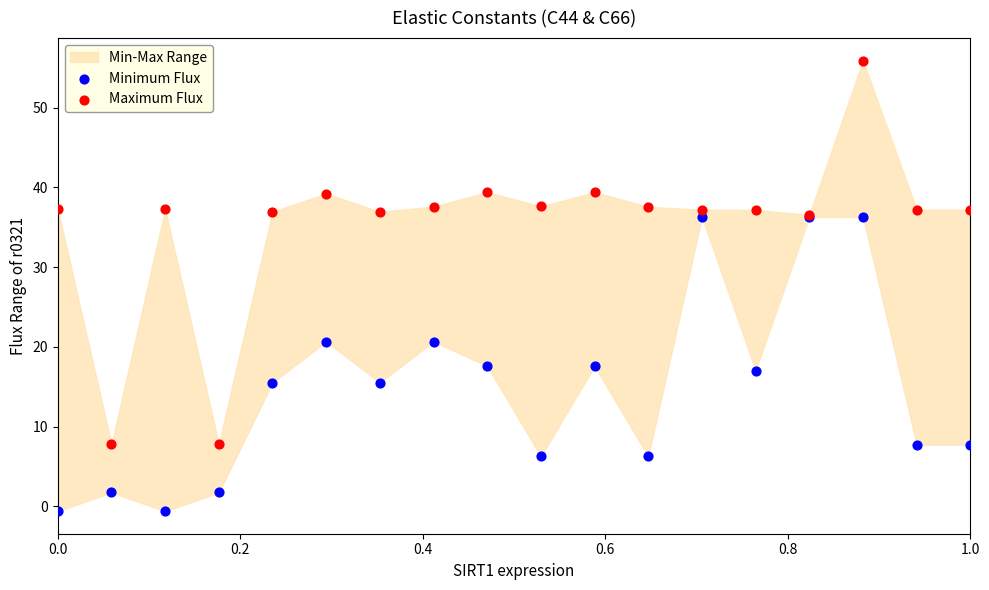

What is the X range (max minus min) for the scatter plot?

1.0